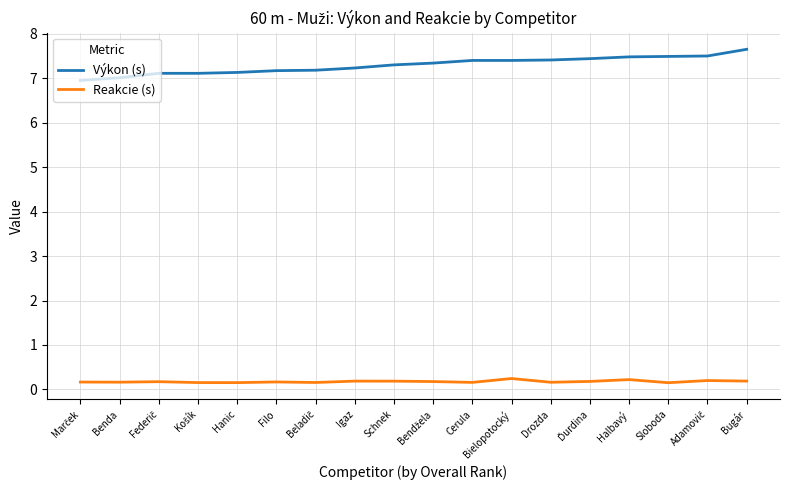

Which category has the highest value across all series?

Bugár